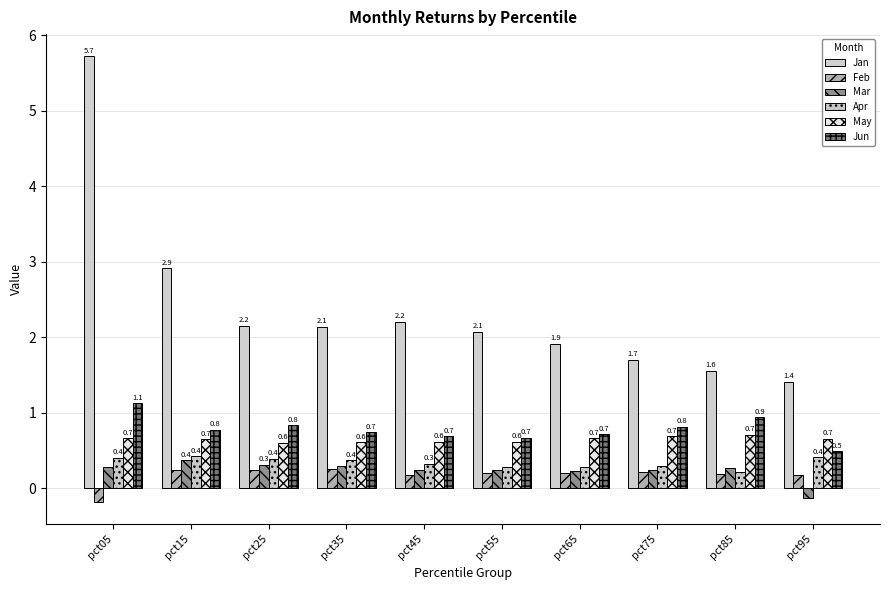

What is the value of the Jun bar at the 3rd from the left?

0.8